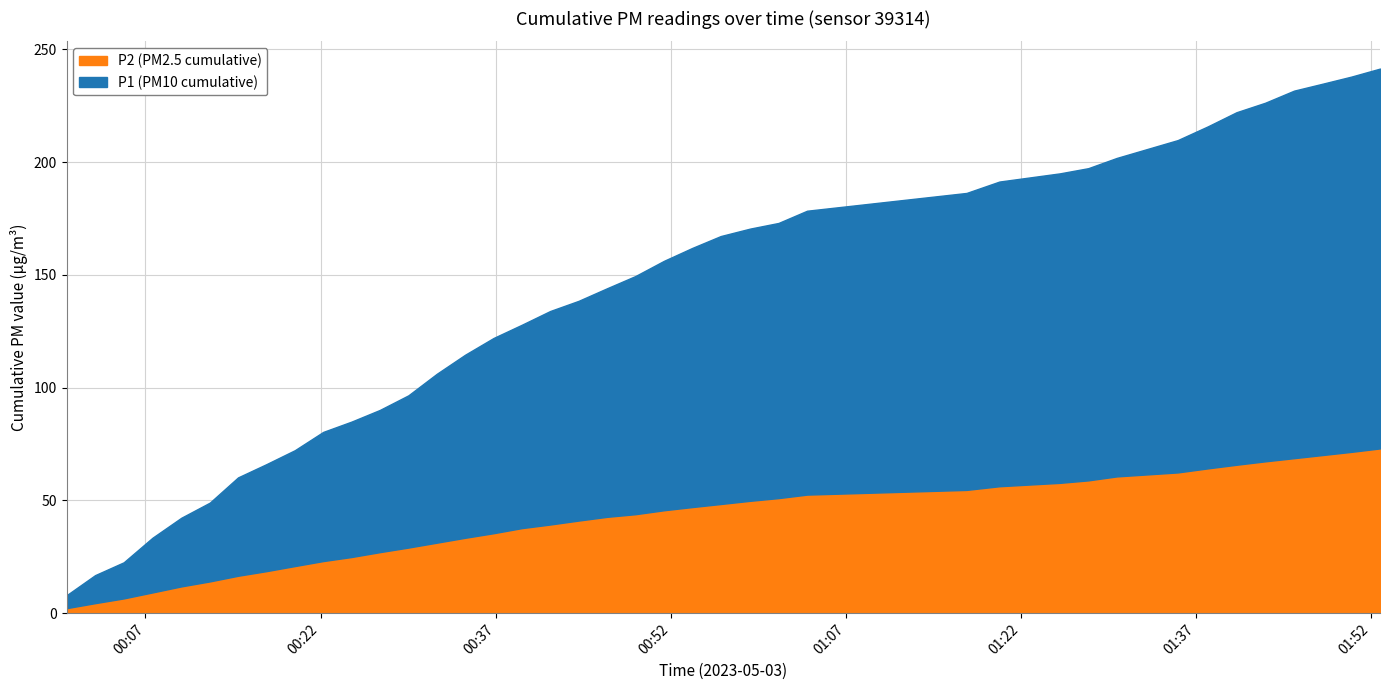

How many lines are shown in the chart?

2